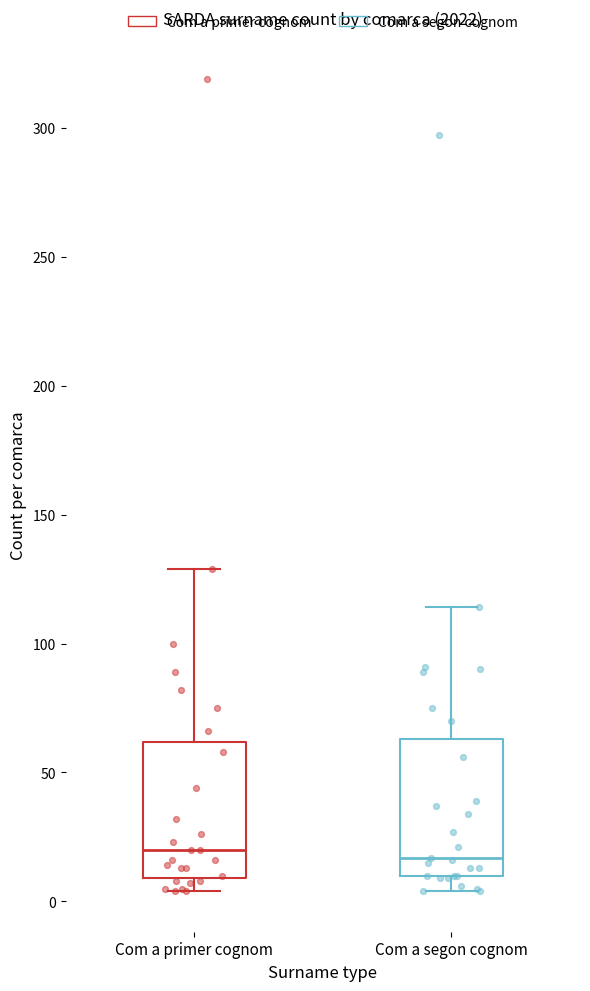

Reading left to right, transcribe this box plot: for each box, give where its median line is, the range the box spans, and where its two whiskers end, as read against the y-axis. The values are not printed on the chart, so give them approximately, as read against the axis.

Com a primer cognom: median 20, box 10 to 60, whiskers 5 to 130
Com a segon cognom: median 15, box 10 to 65, whiskers 5 to 115